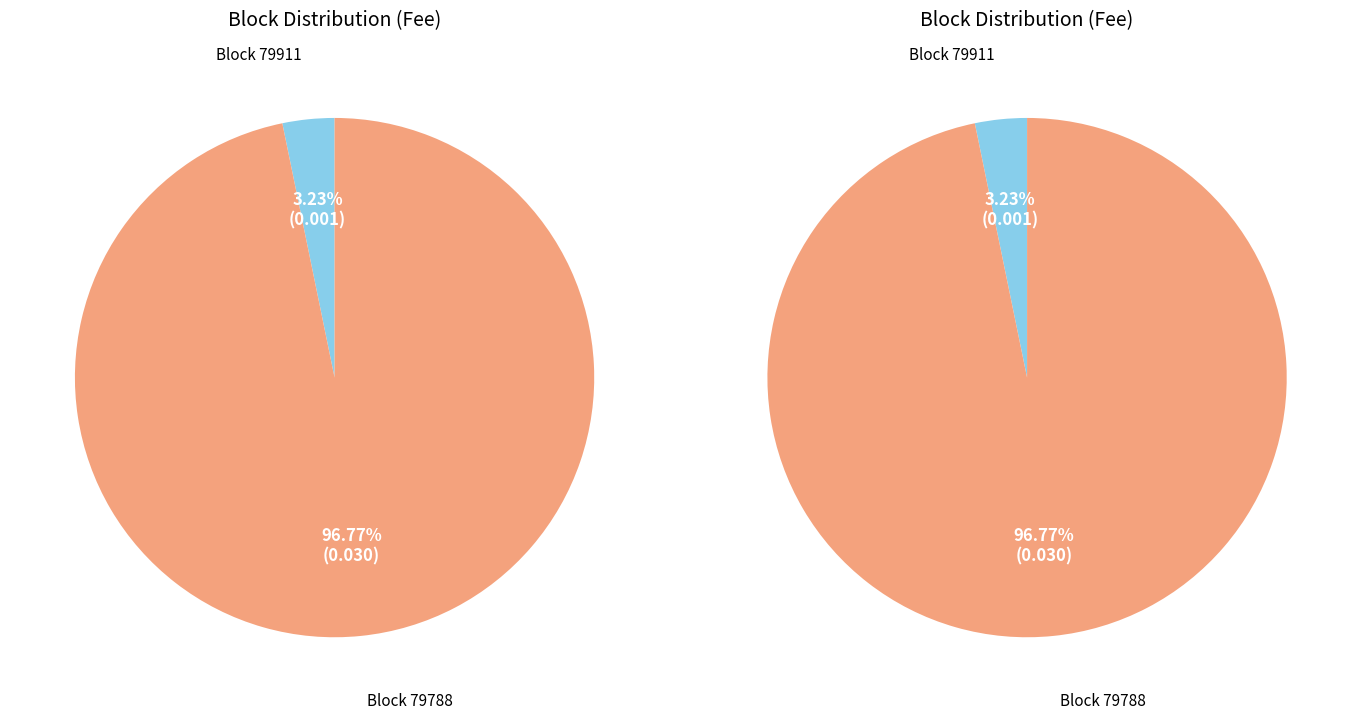

Combined, what portion of the pie is 79911 and 79788?

100.0%